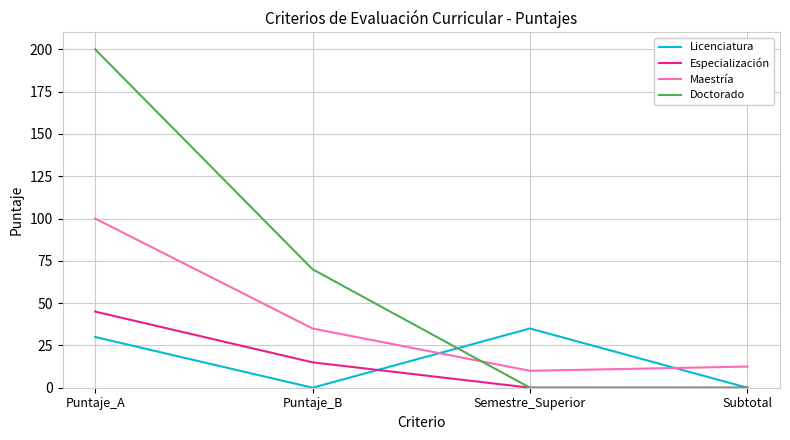

At which label does Especialización reach its peak?

Puntaje_A